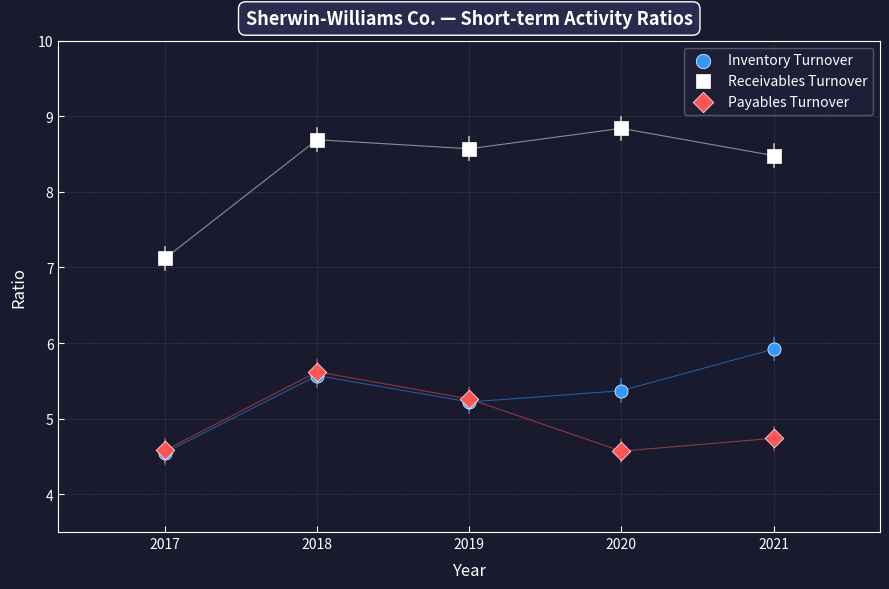

Across all series, what Y value is closest to 6?

5.9